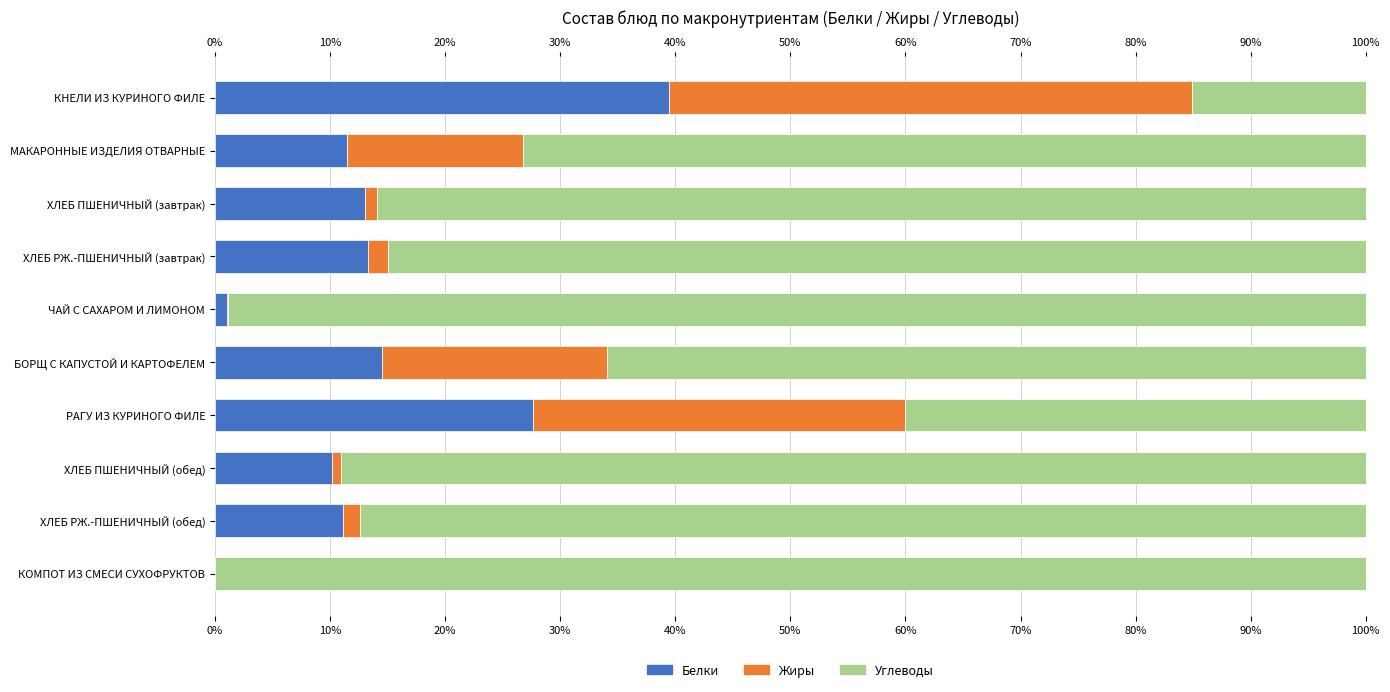

Which has a higher value, ХЛЕБ ПШЕНИЧНЫЙ (завтрак) or ХЛЕБ ПШЕНИЧНЫЙ (обед)?

ХЛЕБ ПШЕНИЧНЫЙ (завтрак)